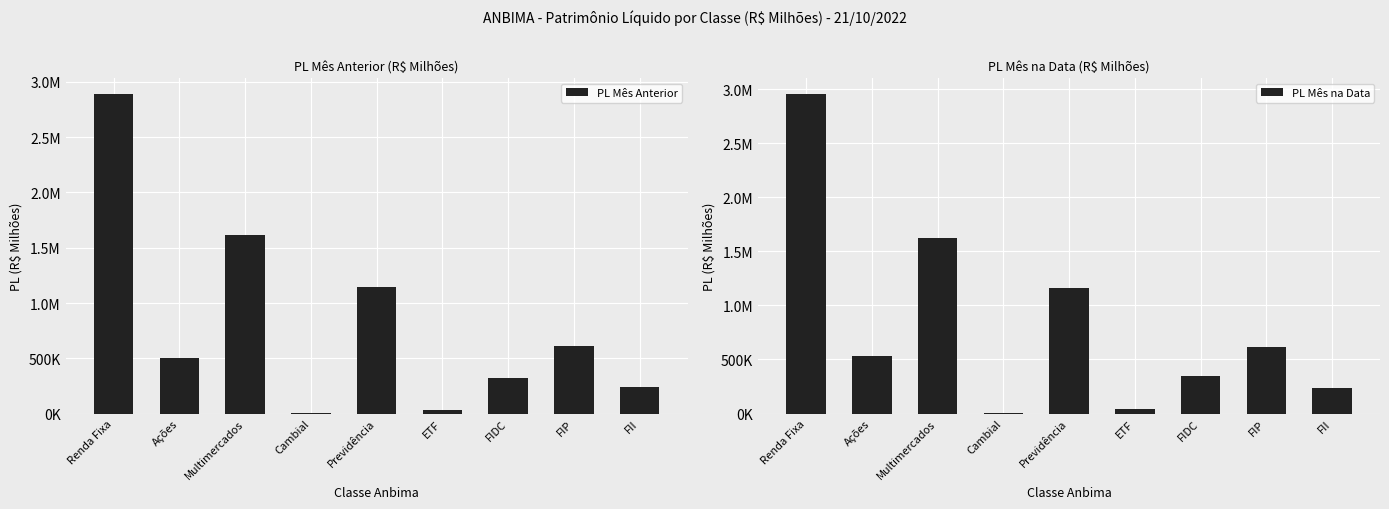

What is the approximate value of PL Mês na Data at ETF?

38516.1